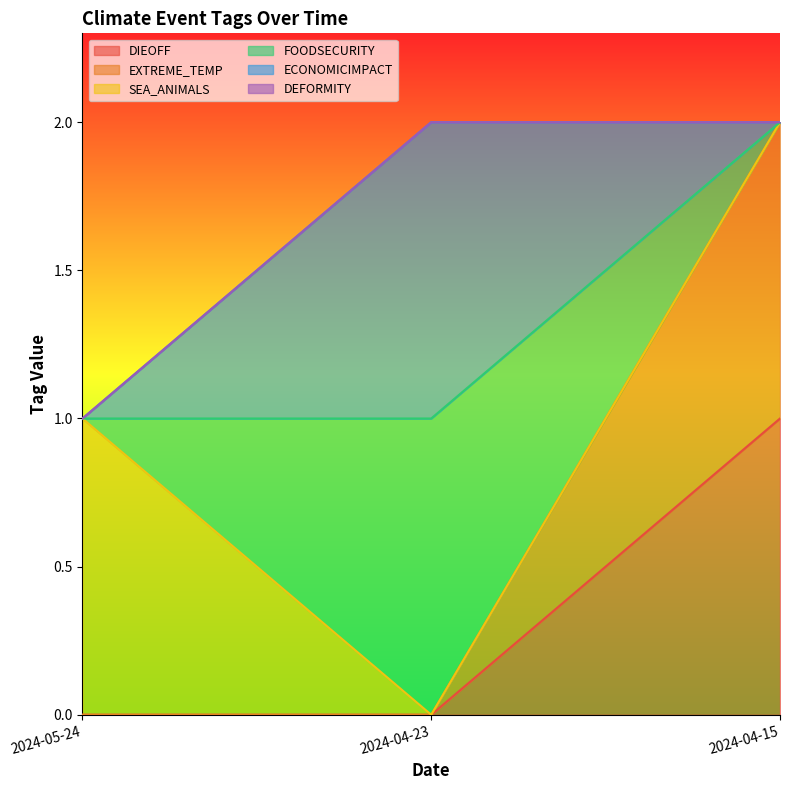

What is the difference between the highest and lowest values at 2024-04-15?

1